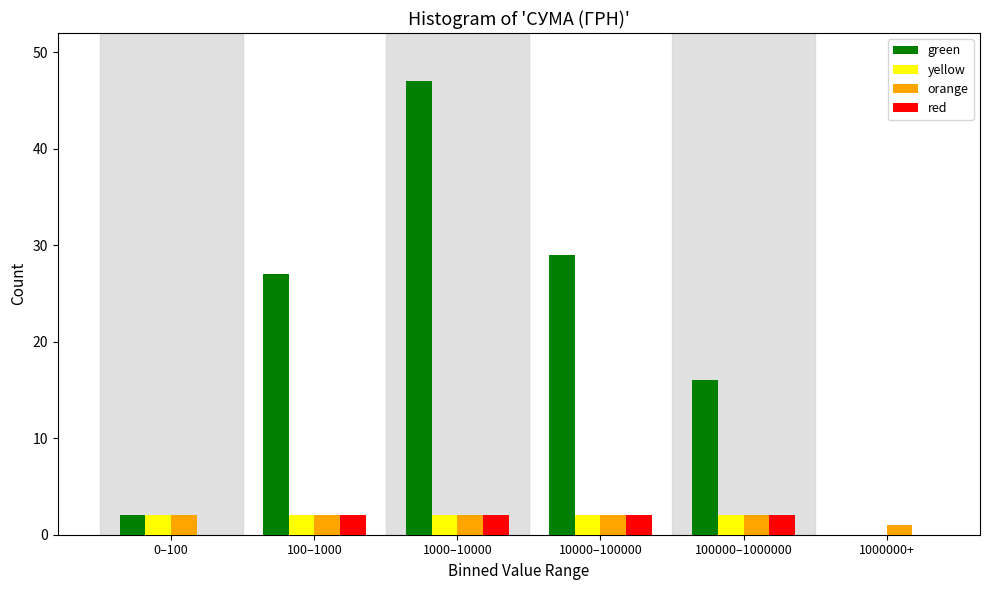

Reading right to left, transcribe all the data shown in this chart.

green: 1000000+=0	100000–1000000=16	10000–100000=29	1000–10000=47	100–1000=27	0–100=2
yellow: 1000000+=0	100000–1000000=2	10000–100000=2	1000–10000=2	100–1000=2	0–100=2
orange: 1000000+=1	100000–1000000=2	10000–100000=2	1000–10000=2	100–1000=2	0–100=2
red: 1000000+=0	100000–1000000=2	10000–100000=2	1000–10000=2	100–1000=2	0–100=0